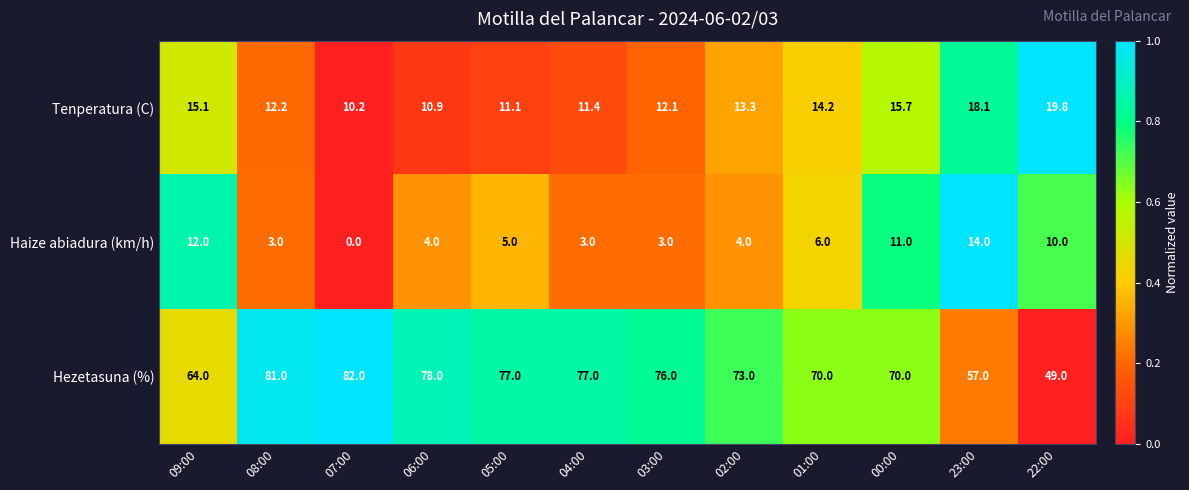

Which series has the largest range (max minus min)?

Hezetasuna (%)